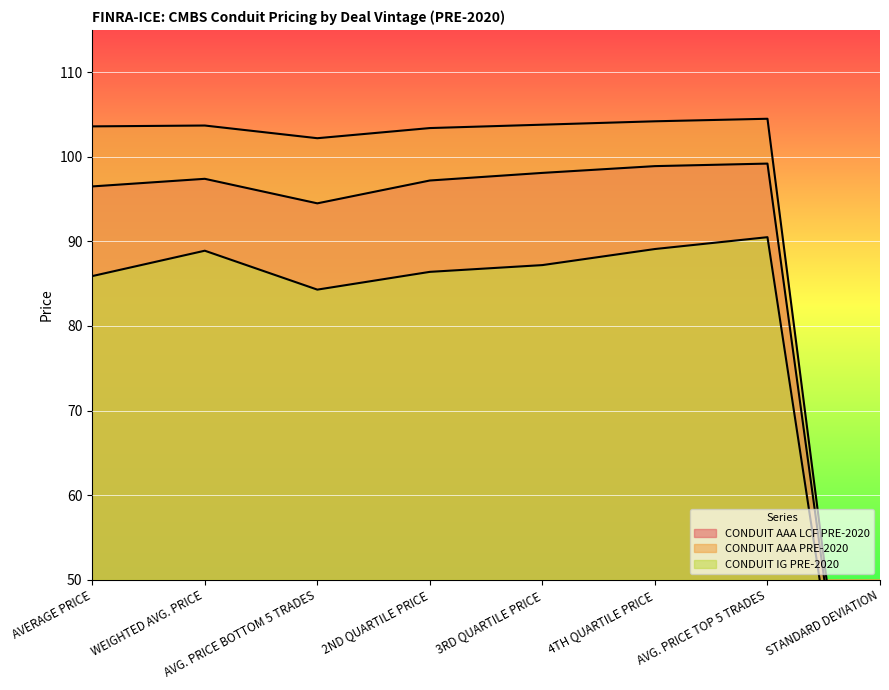

Rank the categories by CONDUIT IG PRE-2020 value from highest to lowest.

AVG. PRICE TOP 5 TRADES, 4TH QUARTILE PRICE, WEIGHTED AVG. PRICE, 3RD QUARTILE PRICE, 2ND QUARTILE PRICE, AVERAGE PRICE, AVG. PRICE BOTTOM 5 TRADES, STANDARD DEVIATION